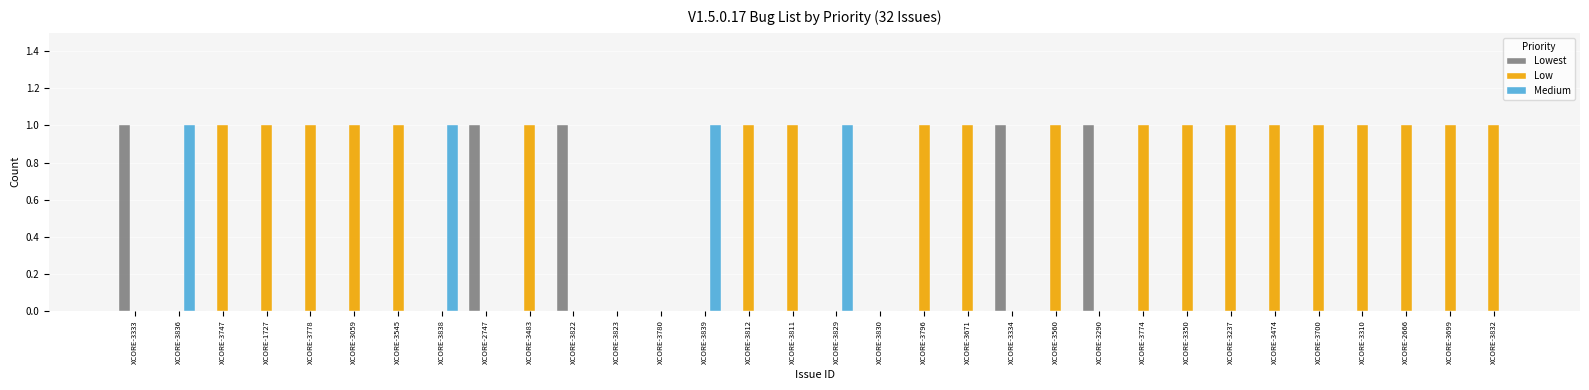

How many Low values are between 0 and 1?

32